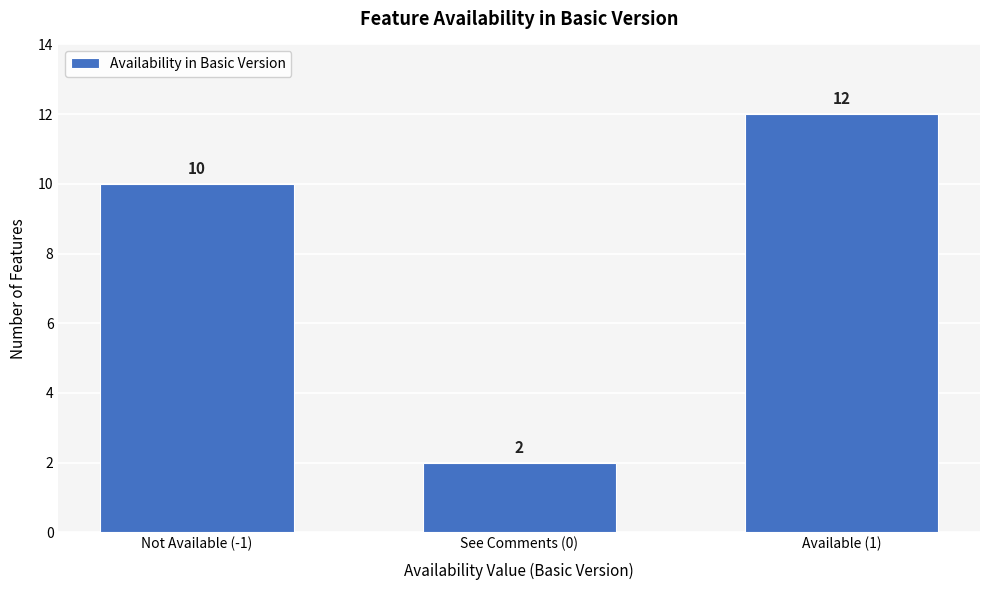

Reading left to right, extract all data points from this chart.

Not Available (-1)=10	See Comments (0)=2	Available (1)=12